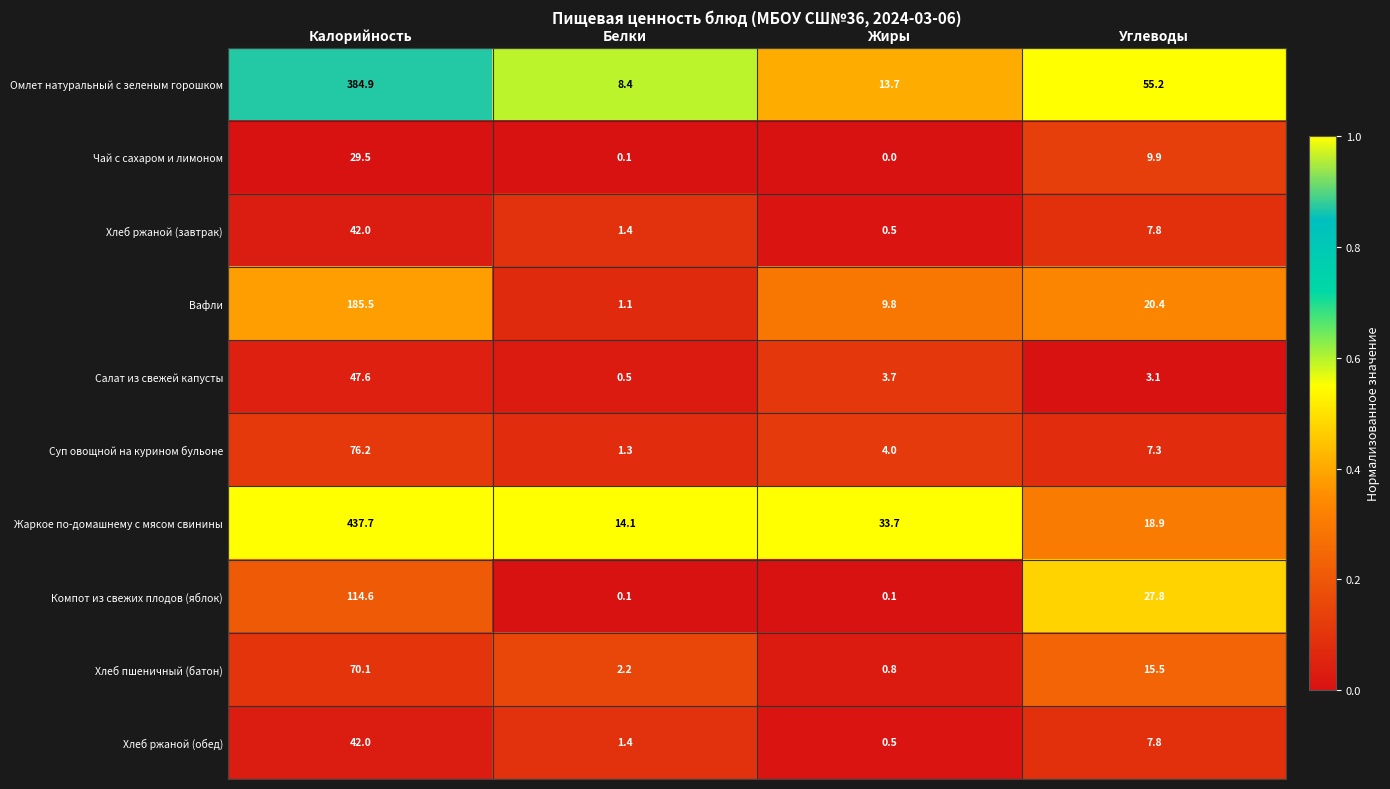

Which series has the largest range (max minus min)?

Жаркое по-домашнему с мясом свинины